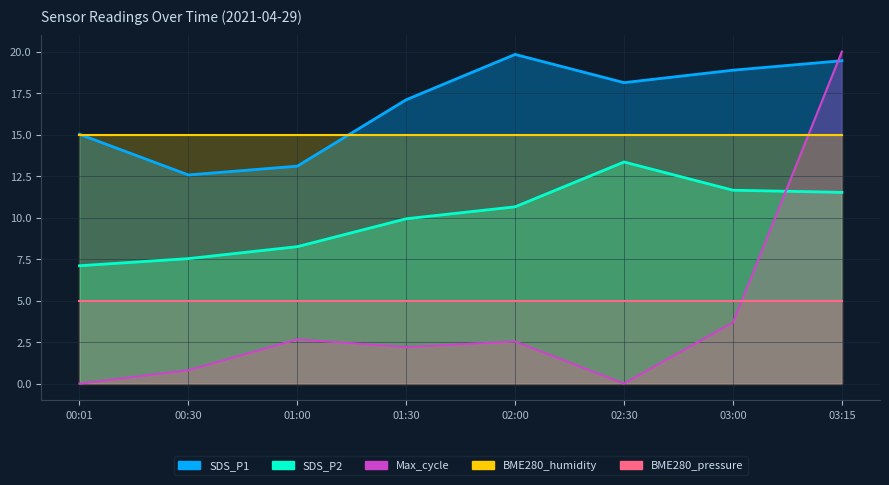

Is it true that Max_cycle equals 3.9 at 02:00?

False